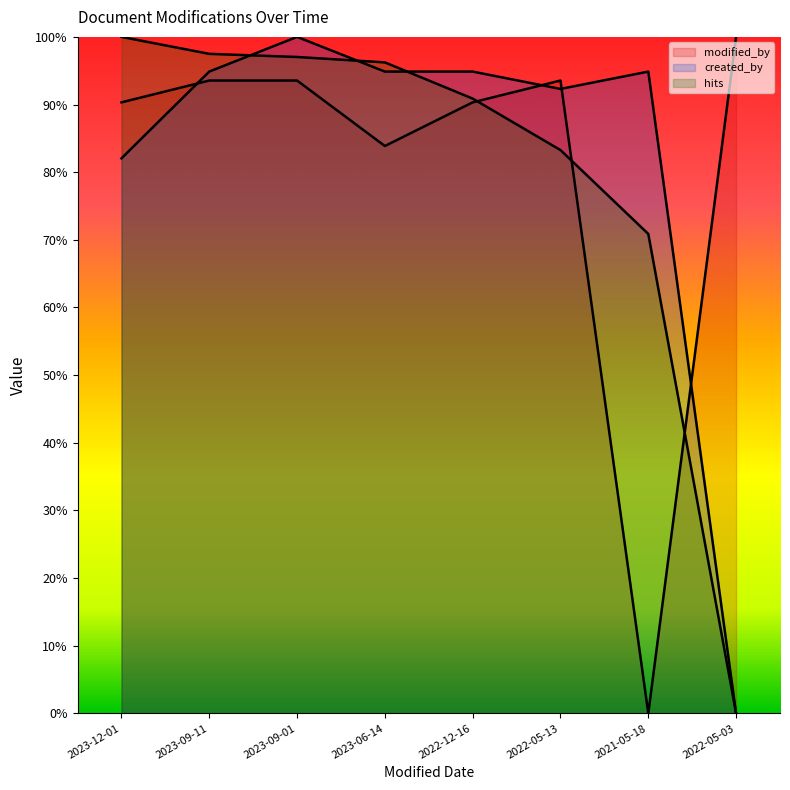

How many lines are shown in the chart?

3